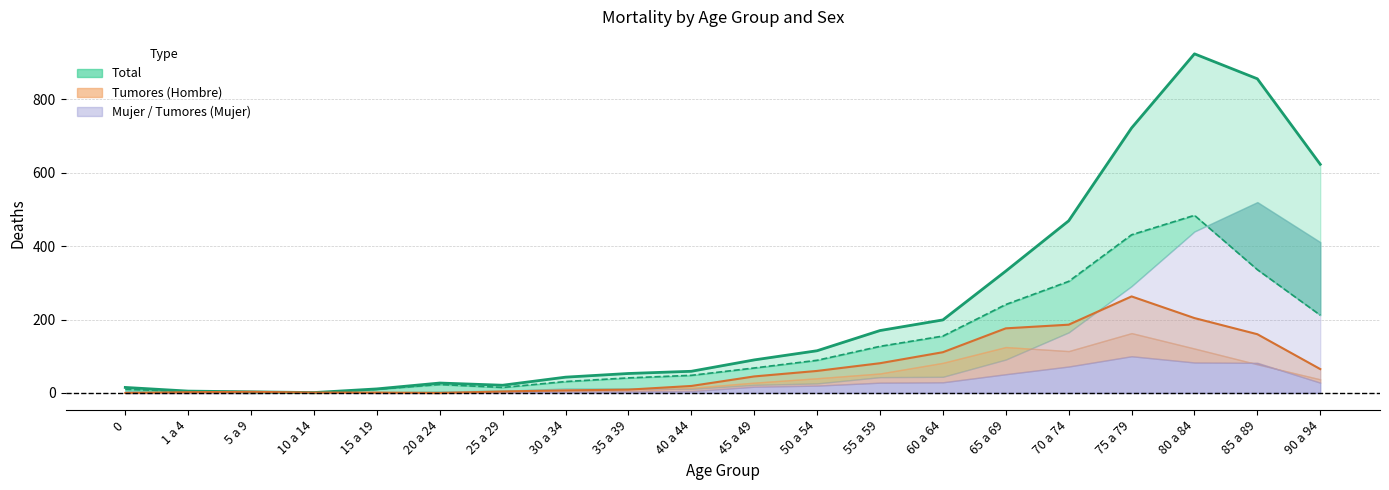

At which label does Tumores_Total reach its peak?

75 a 79